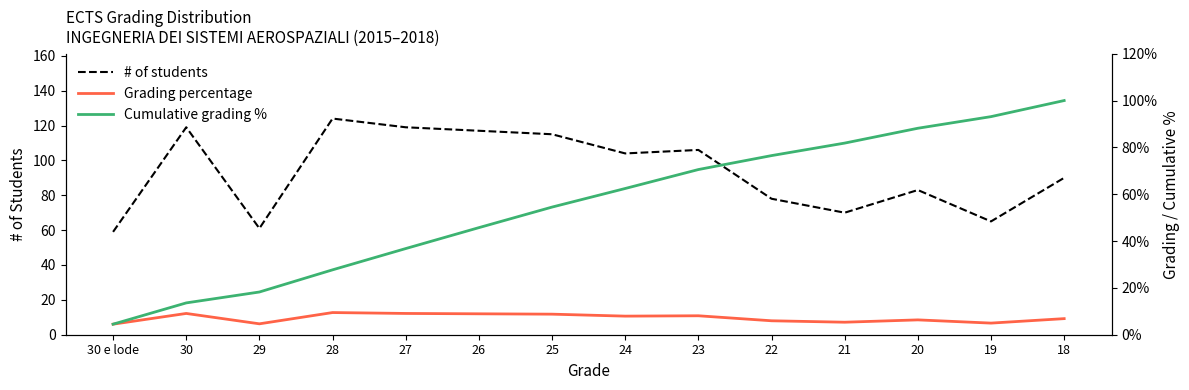

Reading left to right, transcribe all the data shown in this chart.

# of students: 30 e lode=59.0	30=119.0	29=61.0	28=124.0	27=119.0	26=117.0	25=115.0	24=104.0	23=106.0	22=78.0	21=70.0	20=83.0	19=65.0	18=90.0
Grading percentage: 30 e lode=0.0	30=0.1	29=0.0	28=0.1	27=0.1	26=0.1	25=0.1	24=0.1	23=0.1	22=0.1	21=0.1	20=0.1	19=0.0	18=0.1
Cumulative grading %: 30 e lode=0.0	30=0.1	29=0.2	28=0.3	27=0.4	26=0.5	25=0.5	24=0.6	23=0.7	22=0.8	21=0.8	20=0.9	19=0.9	18=1.0